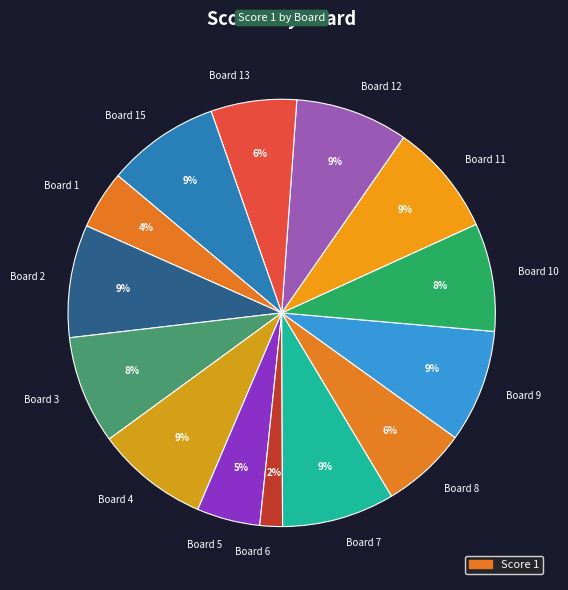

To the nearest percent, what percentage of the pie is Board 5?

5%